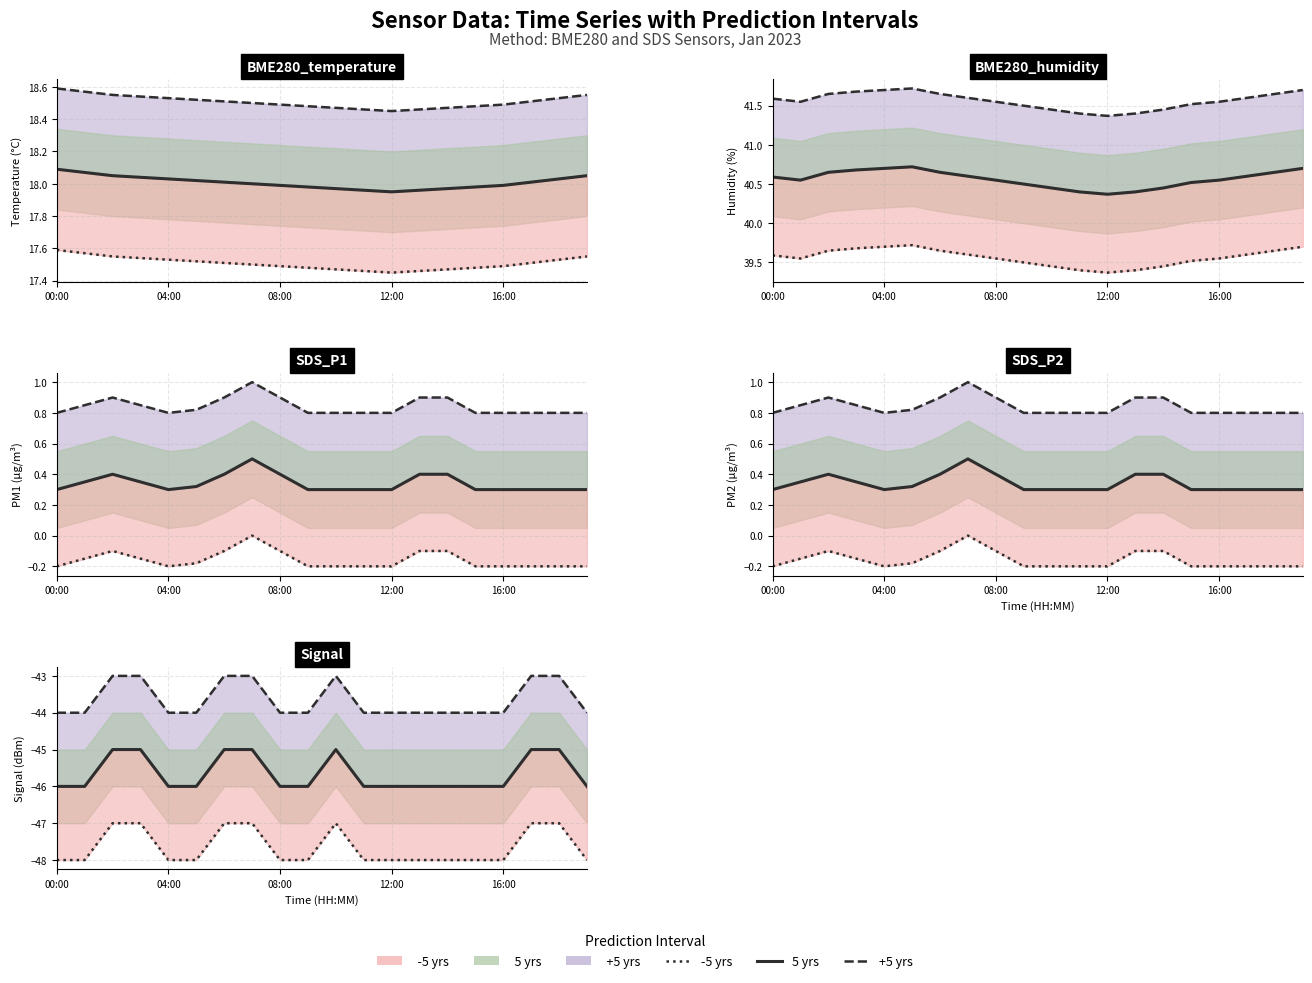

Does the chart have visible grid lines?

Yes